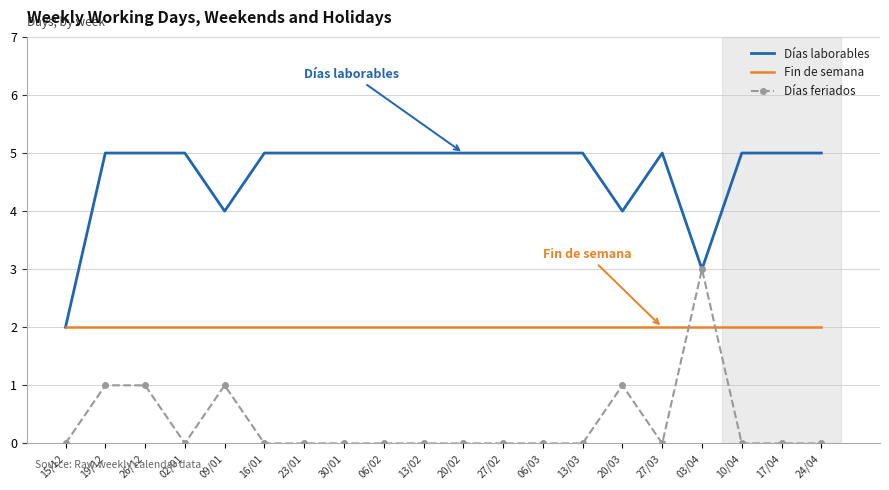

At which label is Días laborables closest to 3?

03/04